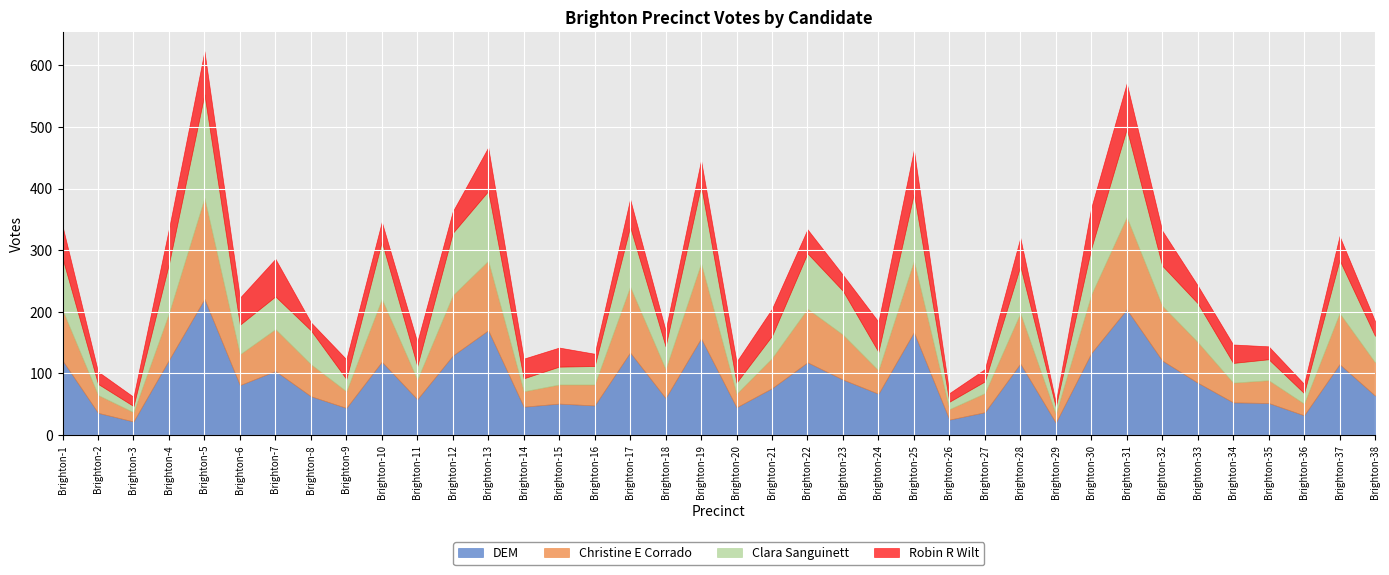

How many lines are shown in the chart?

4